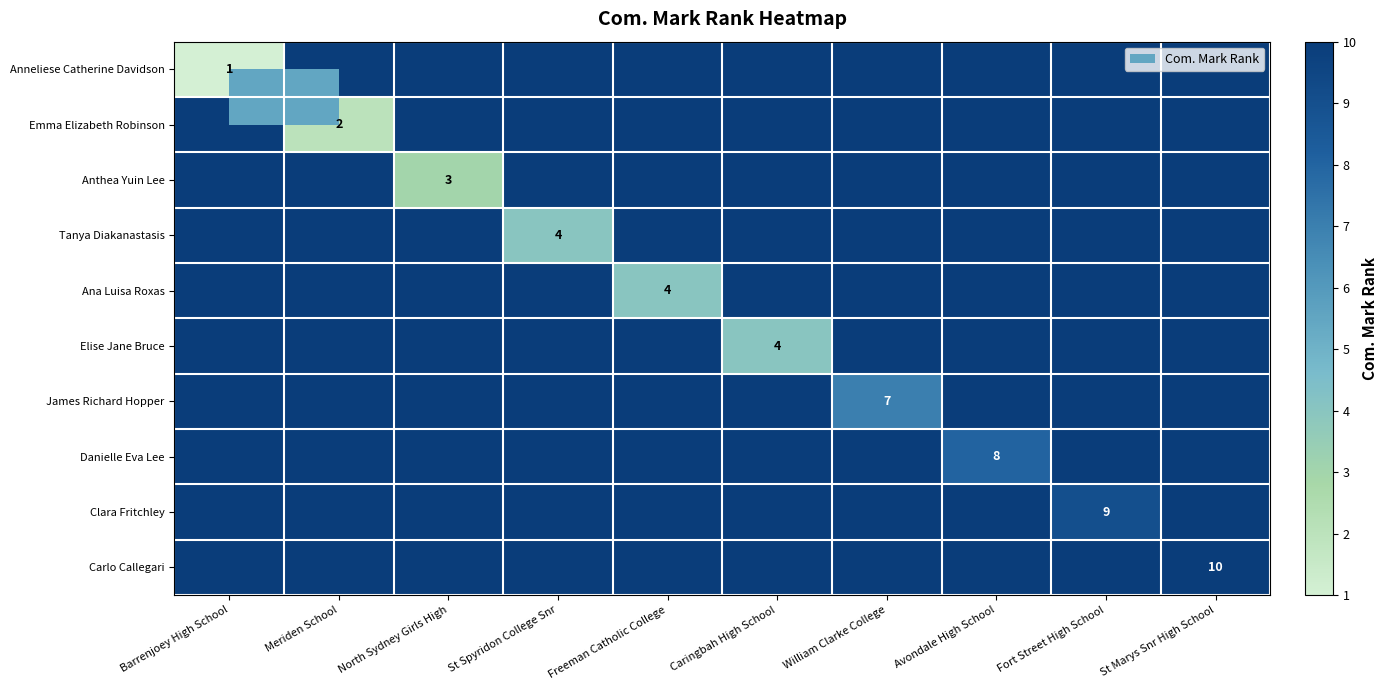

The value of Clara Fritchley at Fort Street High School is 9. True or false?

True